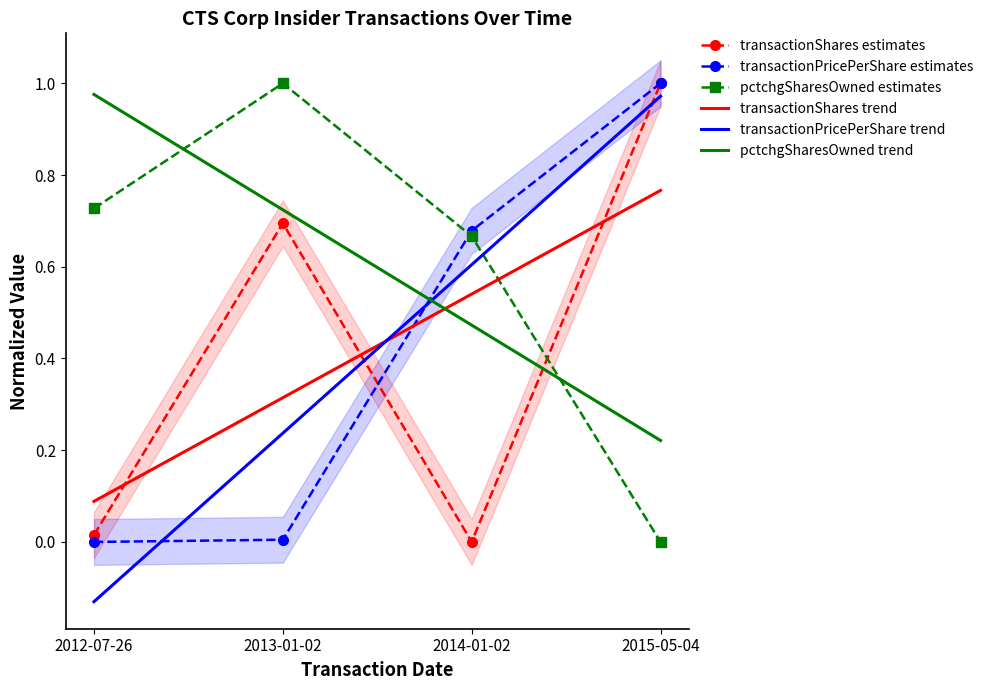

Which series ends up on top after the final intersection of pctchgSharesOwned estimates and transactionPricePerShare estimates?

transactionPricePerShare estimates